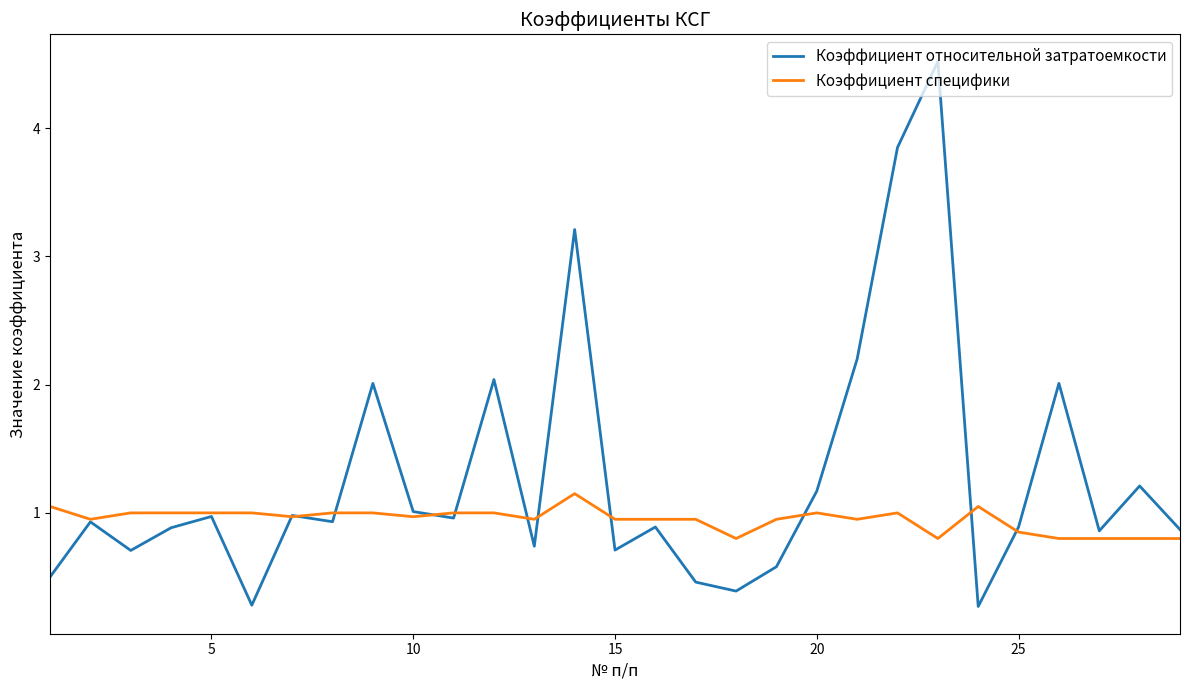

What are all the series names shown in the legend?

Коэффициент относительной затратоемкости, Коэффициент специфики